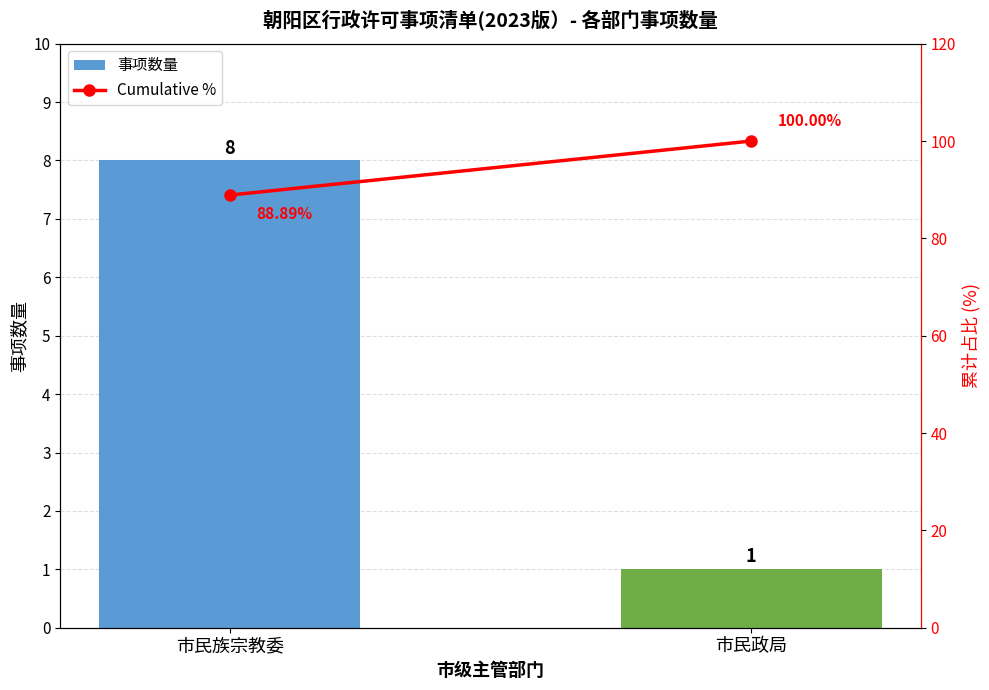

What is the sum of all Cumulative % values?

188.9